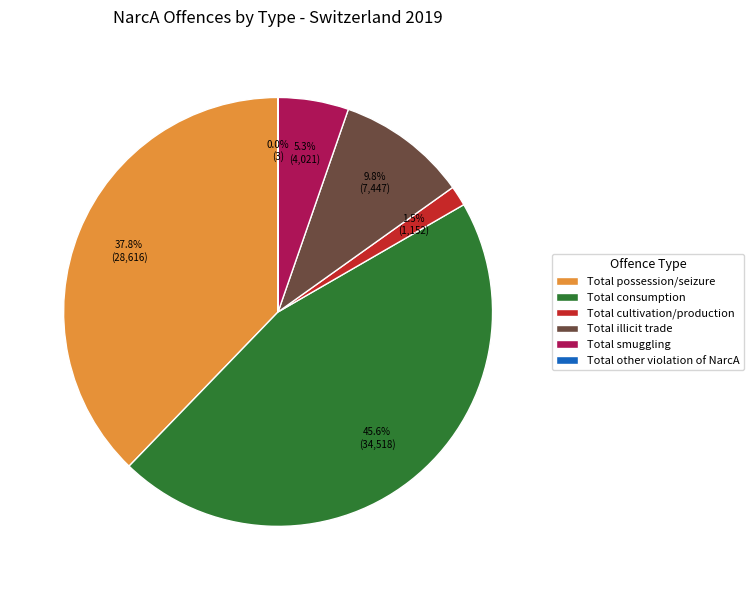

Is there any slice that represents more than half of the pie?

No